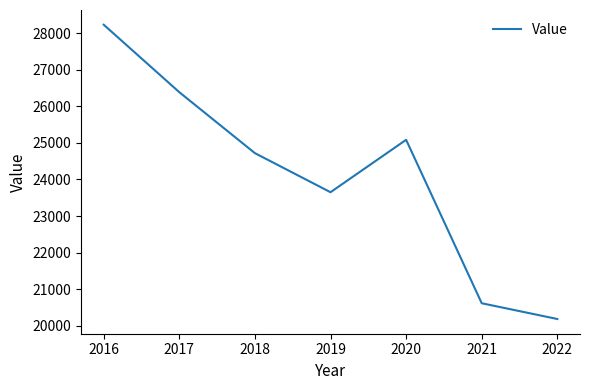

Approximately how many times larger is the value at 2018 compared to 2019?

1.0